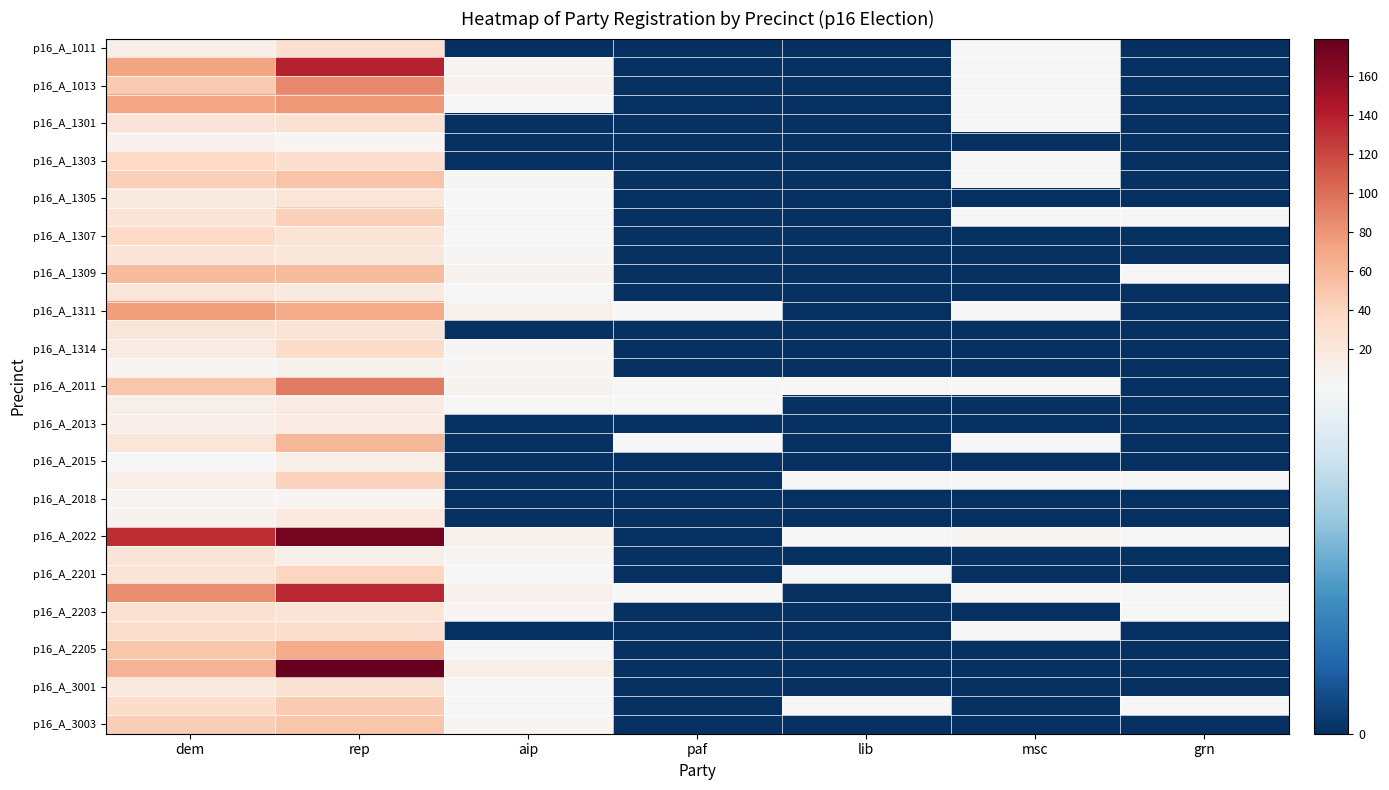

How many distinct data groups are displayed?

37